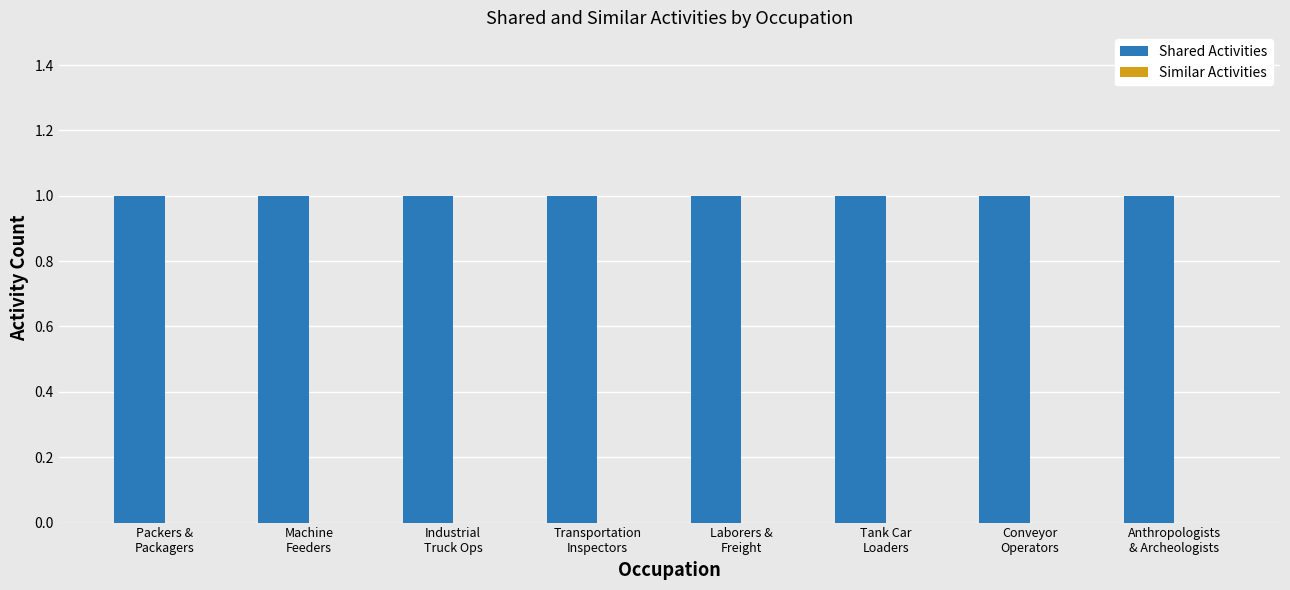

How many bars are there in each group?

2